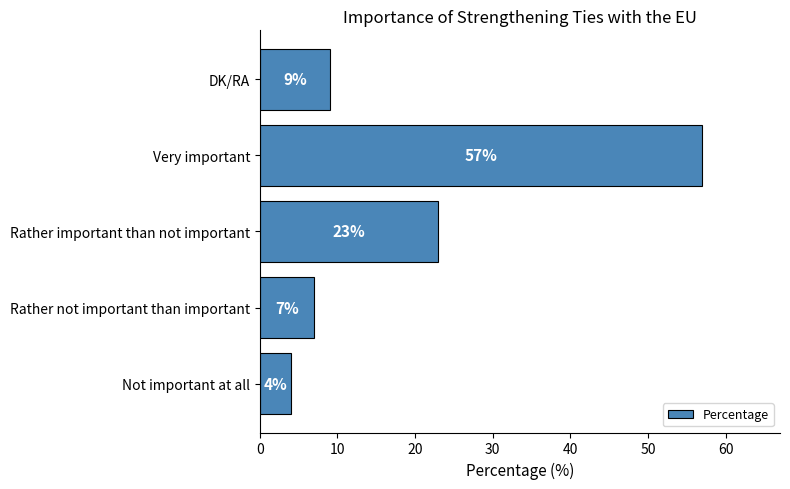

What is the average value?

20